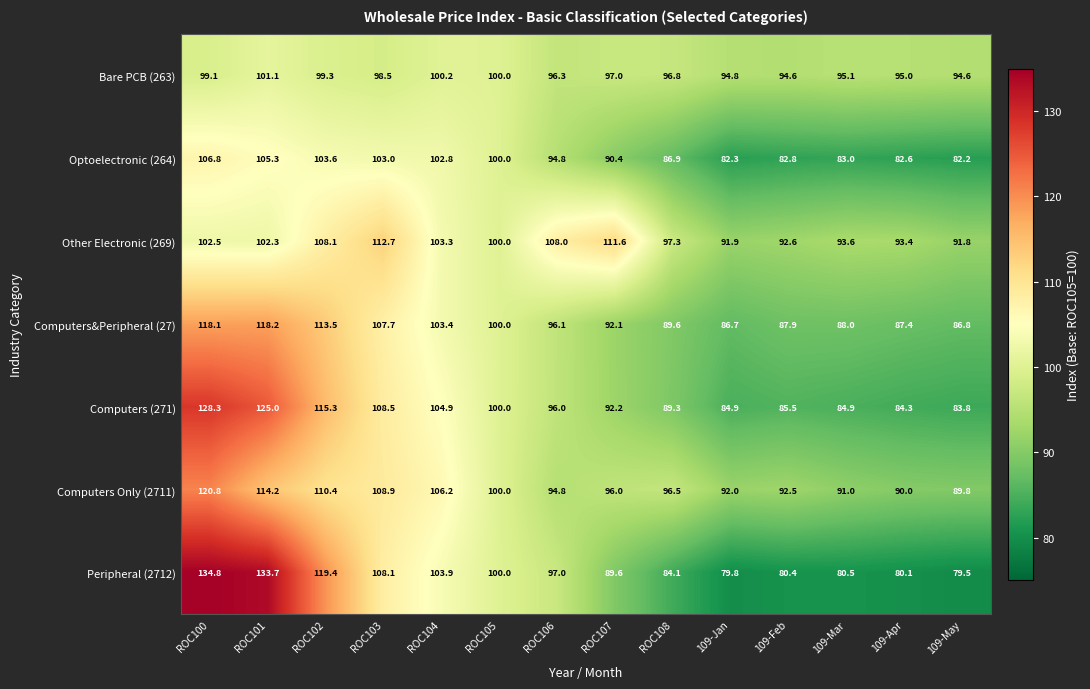

At how many categories does at least one series exceed 121?

2